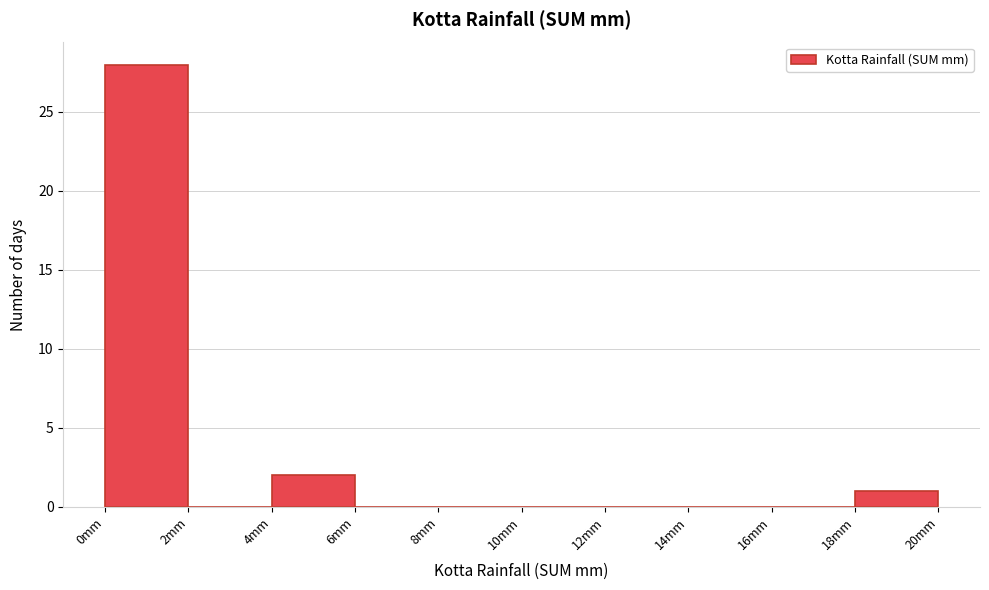

Reading left to right, transcribe this chart: for each bar, give the range it covers on the x-axis and its height. The values are not printed on the chart, so give them approximately, as read against the axis.

0 to 2: 28
2 to 4: 0
4 to 6: 2
6 to 8: 0
8 to 10: 0
10 to 12: 0
12 to 14: 0
14 to 16: 0
16 to 18: 0
18 to 20: 1